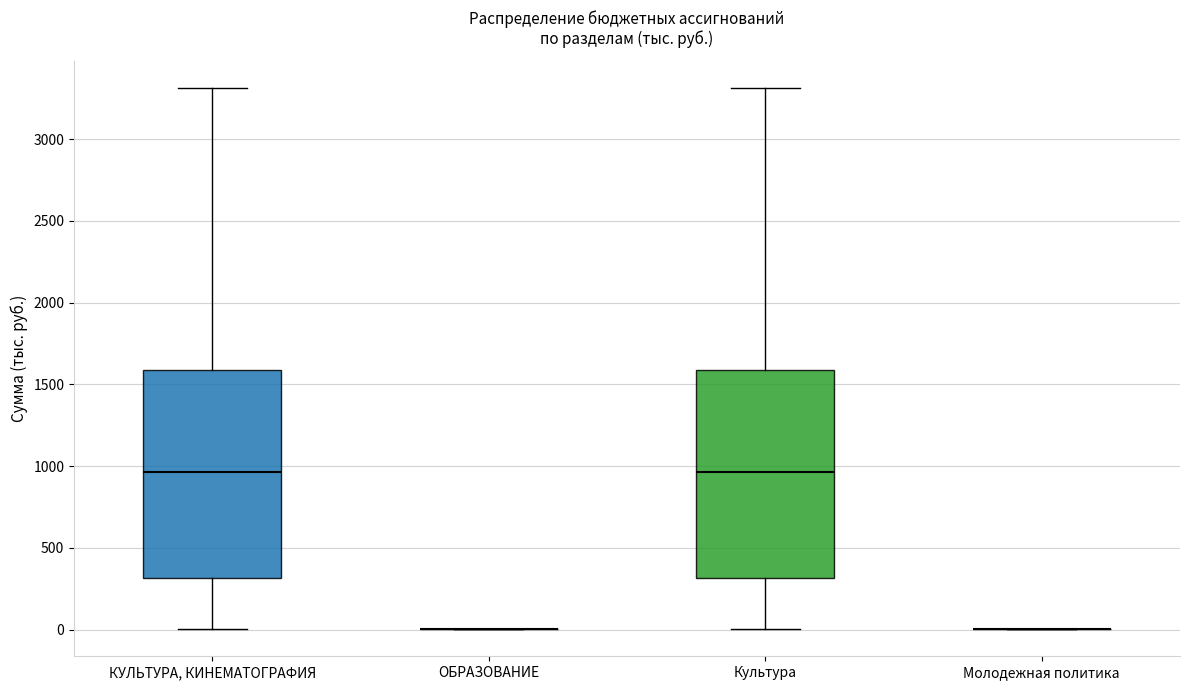

Reading left to right, read every box against the y-axis: the position of its median line, the range the box covers, and the ends of its whiskers. The values are not printed on the chart, so give them approximately, as read against the axis.

КУЛЬТУРА, КИНЕМАТОГРАФИЯ: median 950, box 300 to 1600, whiskers 0 to 3300
ОБРАЗОВАНИЕ: box collapsed to a line at 0, whiskers 0 to 0
Культура: median 950, box 300 to 1600, whiskers 0 to 3300
Молодежная политика: box collapsed to a line at 0, whiskers 0 to 0